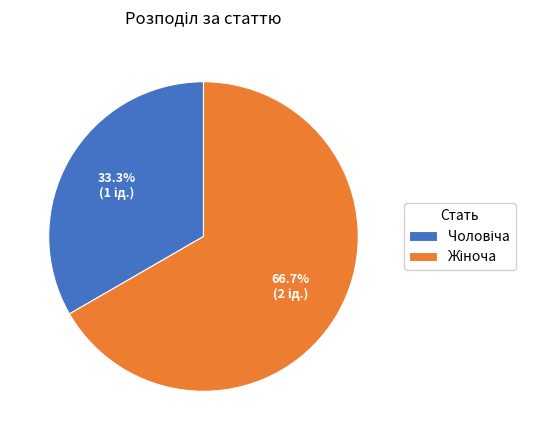

Is there any slice that represents more than half of the pie?

Yes